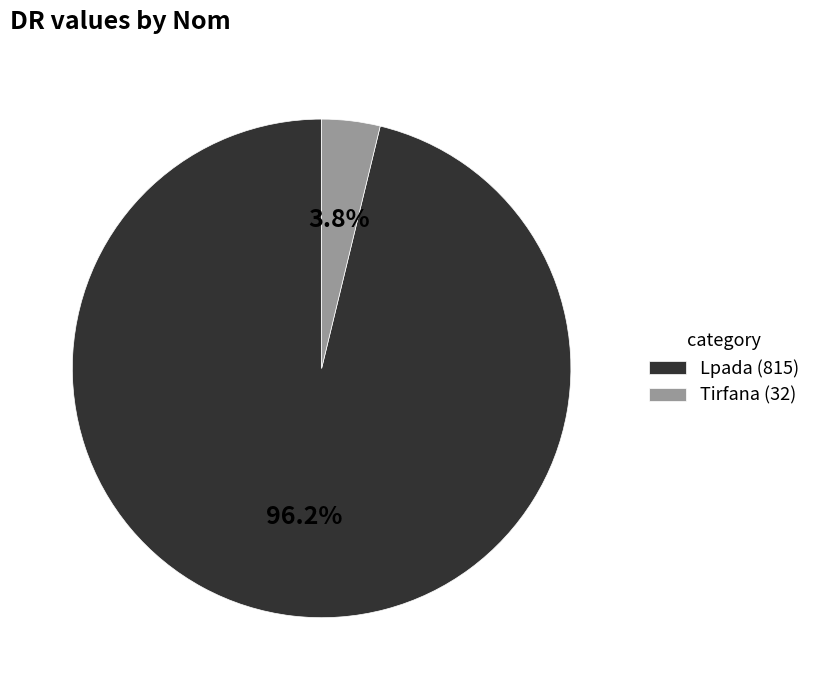

Between Lpada (815) and Tirfana (32), which is larger?

Lpada (815)